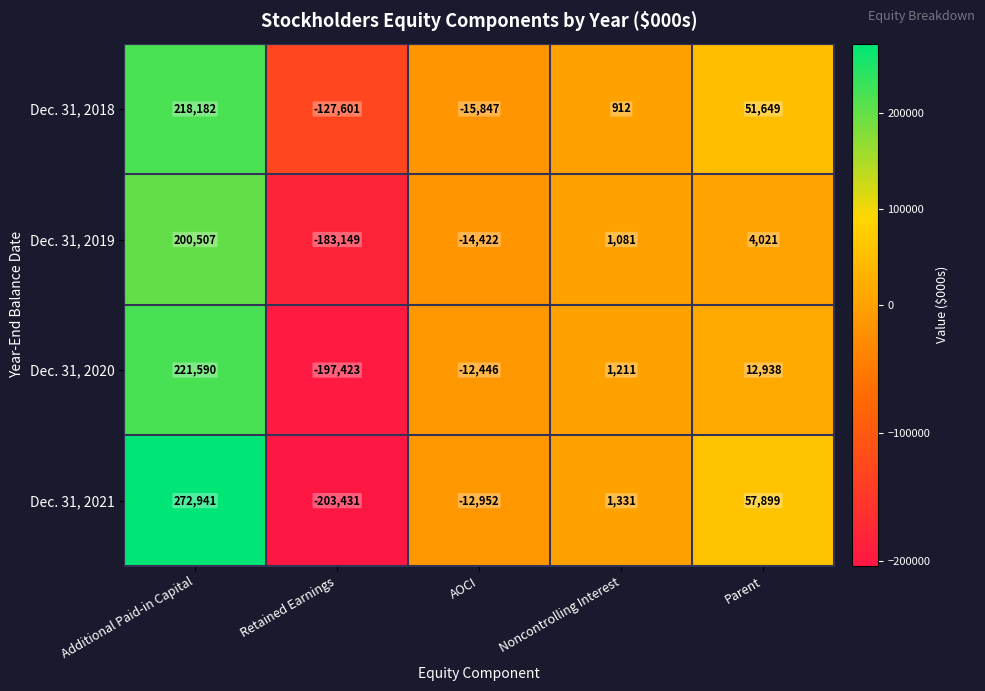

Is it true that Dec. 31, 2021 equals -12952 at AOCI?

True